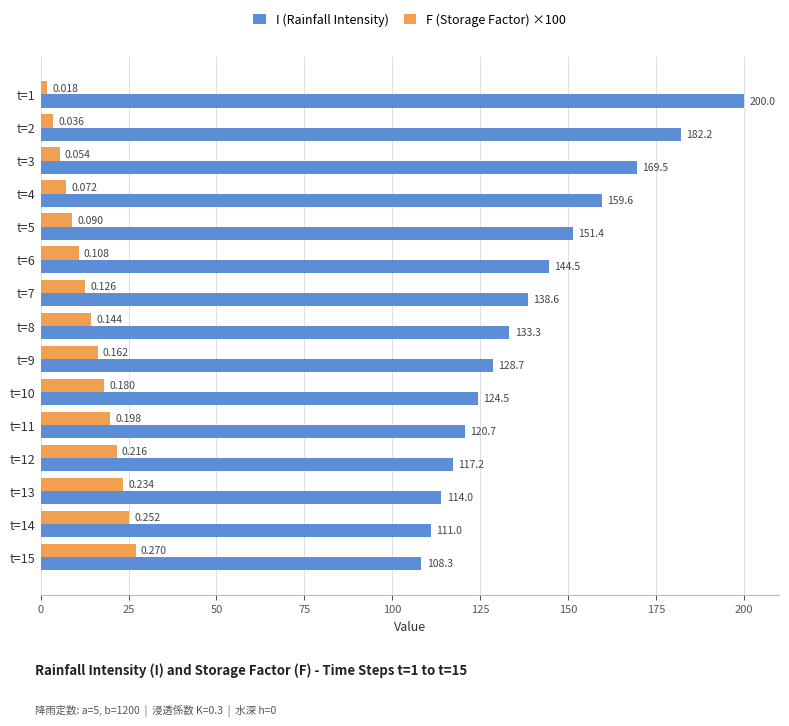

Between t=8 and t=12, which series saw the biggest shift?

I (Rainfall Intensity)